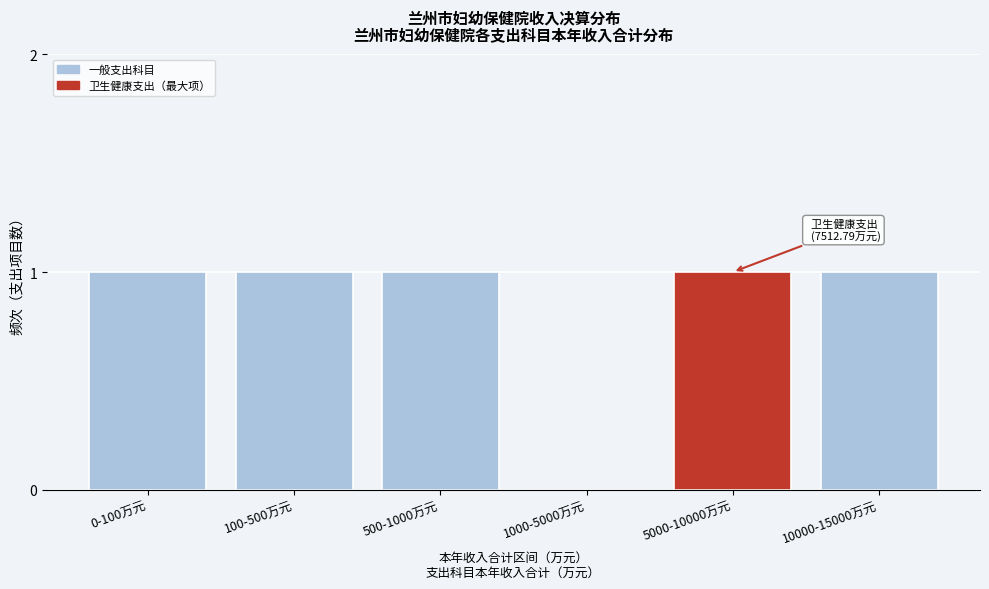

Reading left to right, extract all data points from this chart.

0-100万元=1	100-500万元=1	500-1000万元=1	1000-5000万元=0	5000-10000万元=1	10000-15000万元=1